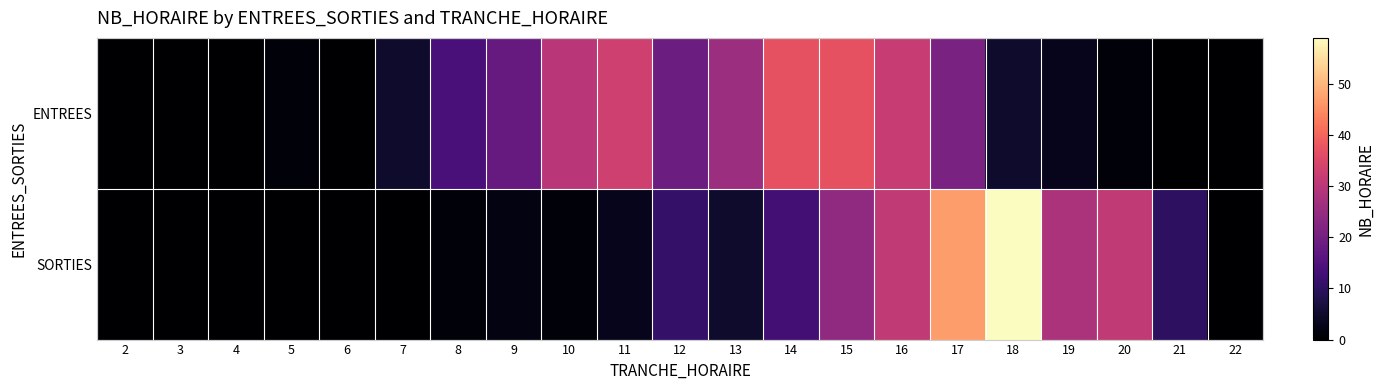

Which series changed the most between 3 and 13?

ENTREES